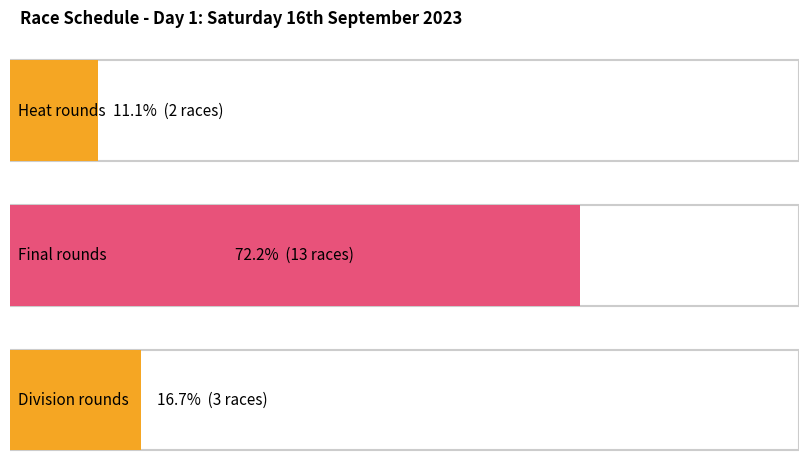

How many bars are there in total?

3